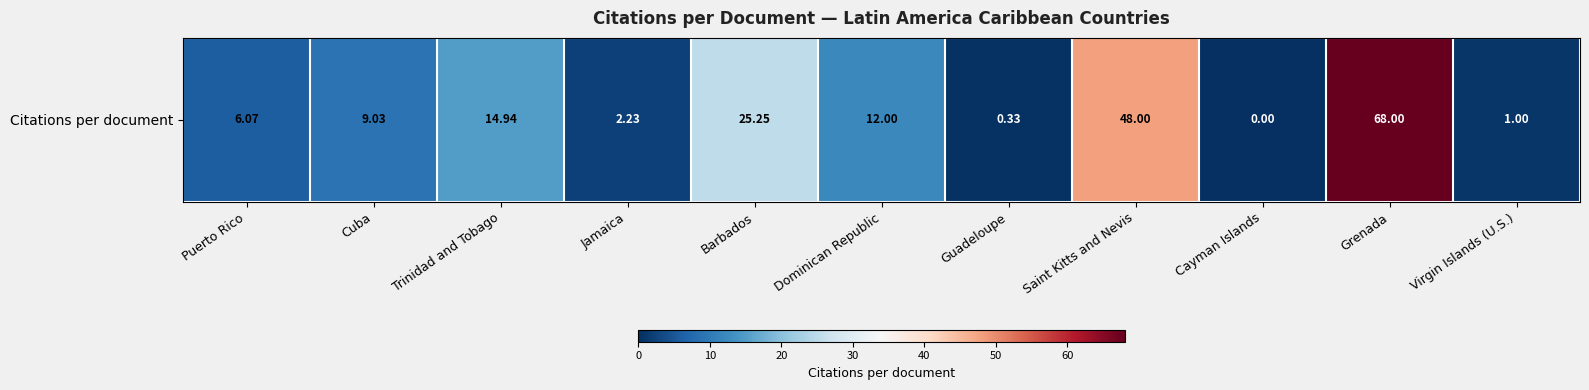

What is the ratio of the value at Saint Kitts and Nevis to the value at Jamaica?

21.5